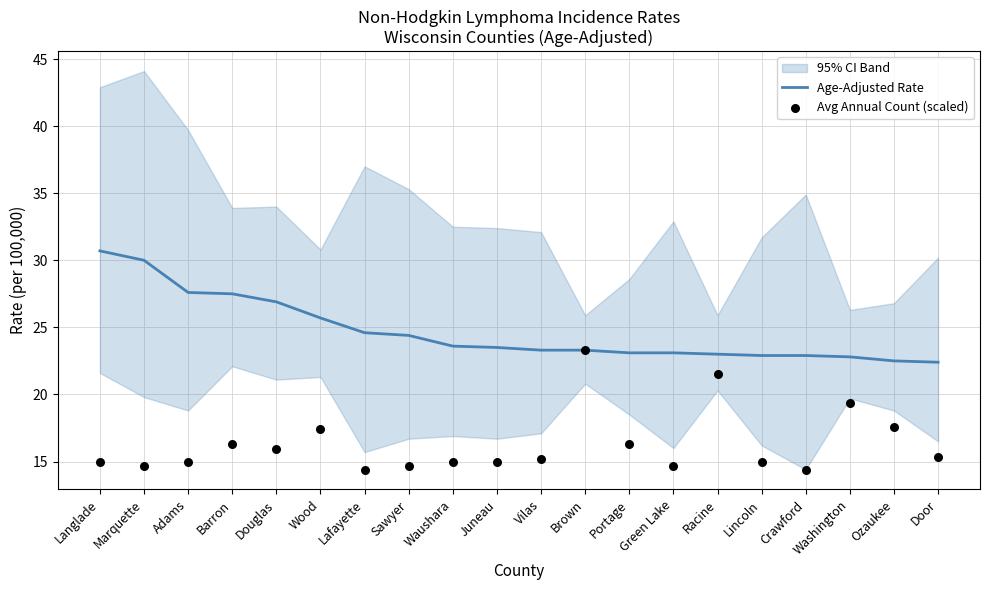

Which series reaches the maximum Y coordinate?

Age-Adjusted Rate